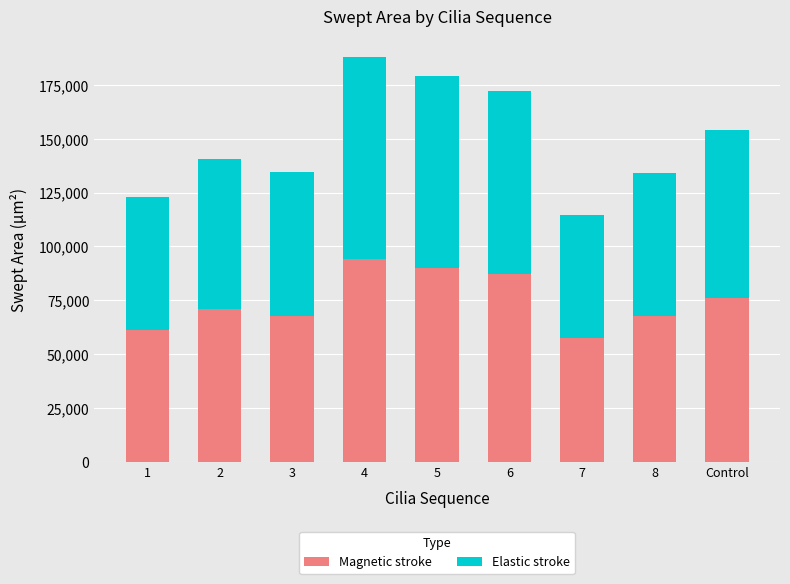

What is the minimum value for Magnetic stroke?

57317.0